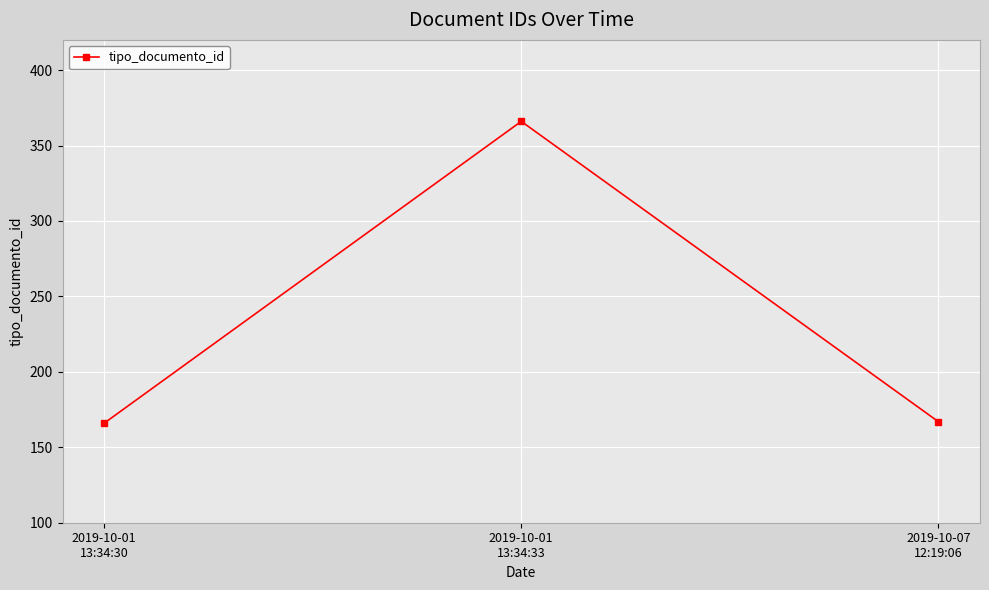

What is the maximum value shown in the chart?

366